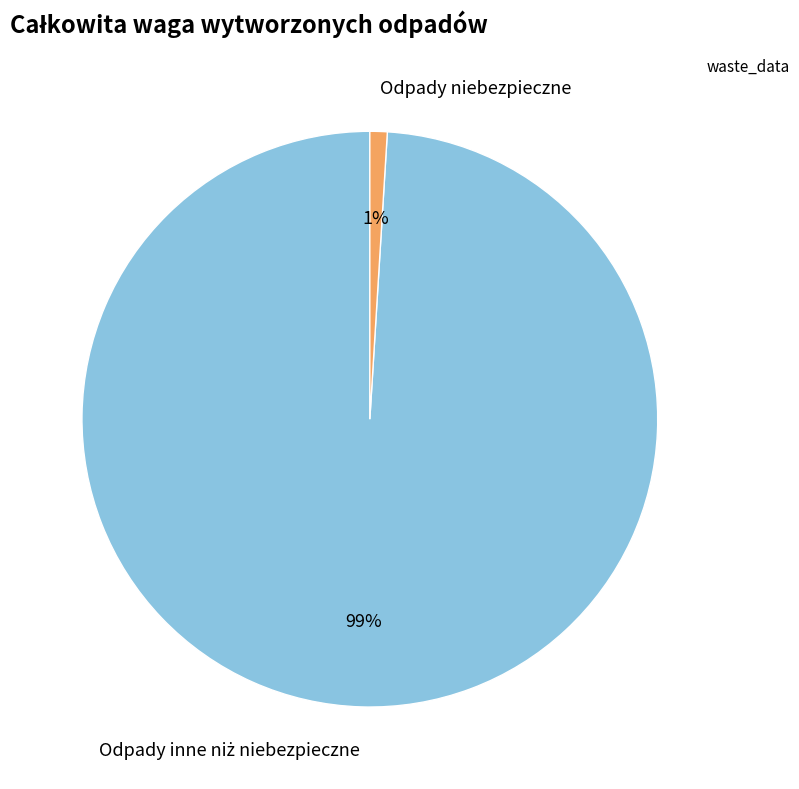

Which category has the smallest portion of the pie?

Odpady niebezpieczne